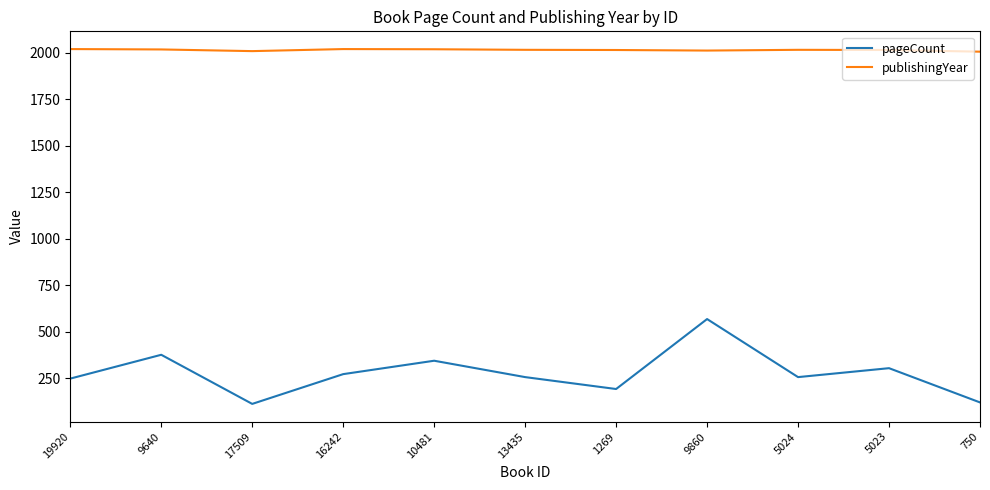

Is it true that pageCount equals 120 at 750?

True